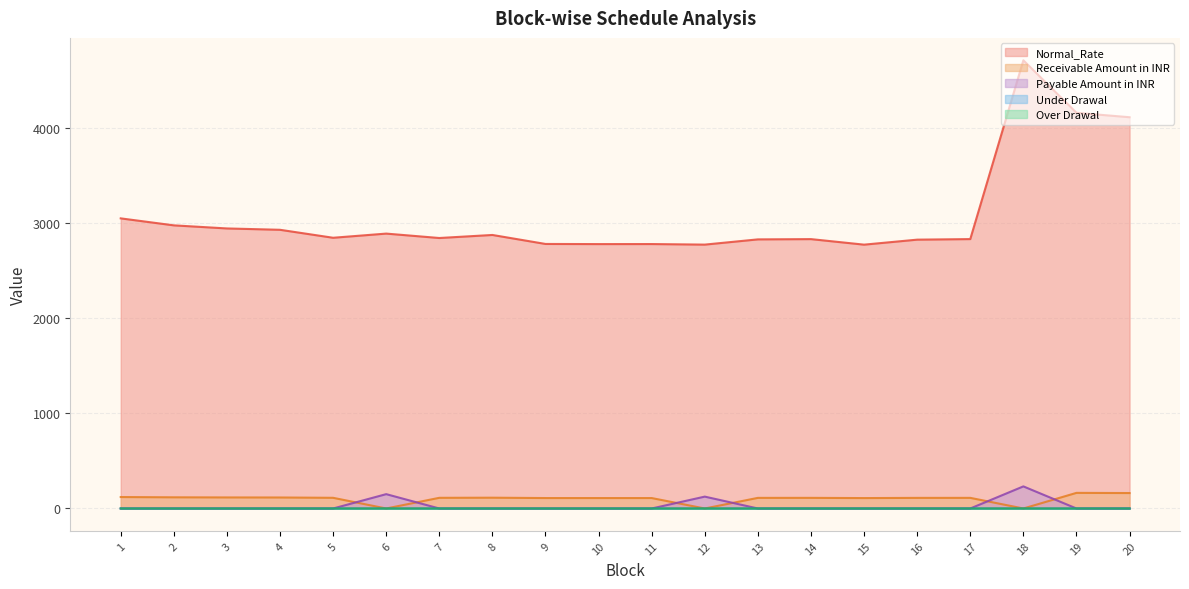

Reading left to right, extract all data points from this chart.

Normal_Rate: 1=3050.5	2=2977.1	3=2944.6	4=2930.4	5=2846.6	6=2890.4	7=2844.0	8=2876.0	9=2781.5	10=2780.1	11=2780.5	12=2774.6	13=2829.6	14=2832.4	15=2774.2	16=2826.7	17=2832.7	18=4712.5	19=4160.6	20=4114.0
Receivable Amount in INR: 1=120.4	2=117.5	3=116.2	4=115.7	5=112.4	6=0.0	7=112.3	8=113.5	9=109.8	10=109.7	11=109.8	12=0.0	13=111.7	14=111.8	15=109.5	16=111.6	17=111.8	18=0.0	19=164.2	20=162.4
Payable Amount in INR: 1=0.0	2=0.0	3=0.0	4=0.0	5=0.0	6=150.9	7=0.0	8=0.0	9=0.0	10=0.0	11=0.0	12=124.8	13=0.0	14=0.0	15=0.0	16=0.0	17=0.0	18=232.4	19=0.0	20=0.0
Under Drawal: 1=0.1	2=0.1	3=0.1	4=0.1	5=0.1	6=0.0	7=0.1	8=0.1	9=0.1	10=0.1	11=0.1	12=0.0	13=0.1	14=0.1	15=0.1	16=0.1	17=0.1	18=0.0	19=0.1	20=0.1
Over Drawal: 1=0.0	2=0.0	3=0.0	4=0.0	5=0.0	6=0.0	7=0.0	8=0.0	9=0.0	10=0.0	11=0.0	12=0.0	13=0.0	14=0.0	15=0.0	16=0.0	17=0.0	18=0.0	19=0.0	20=0.0